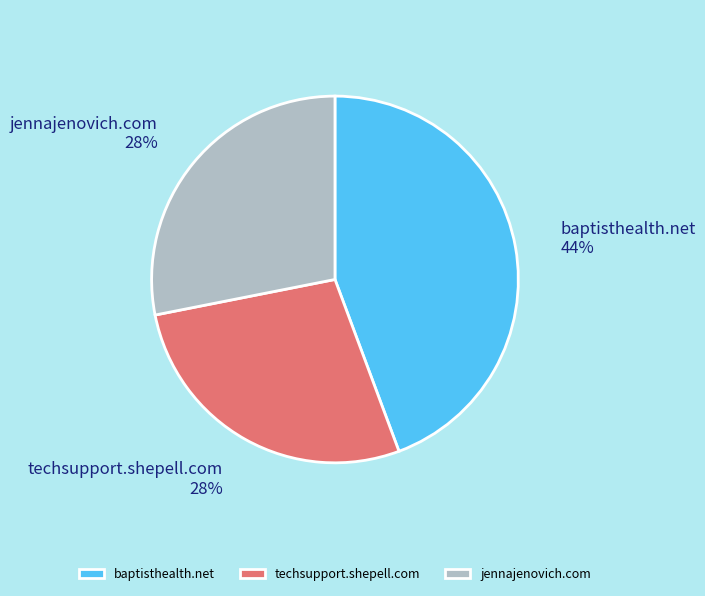

What percentage is the jennajenovich.com slice, to the nearest percent?

28%